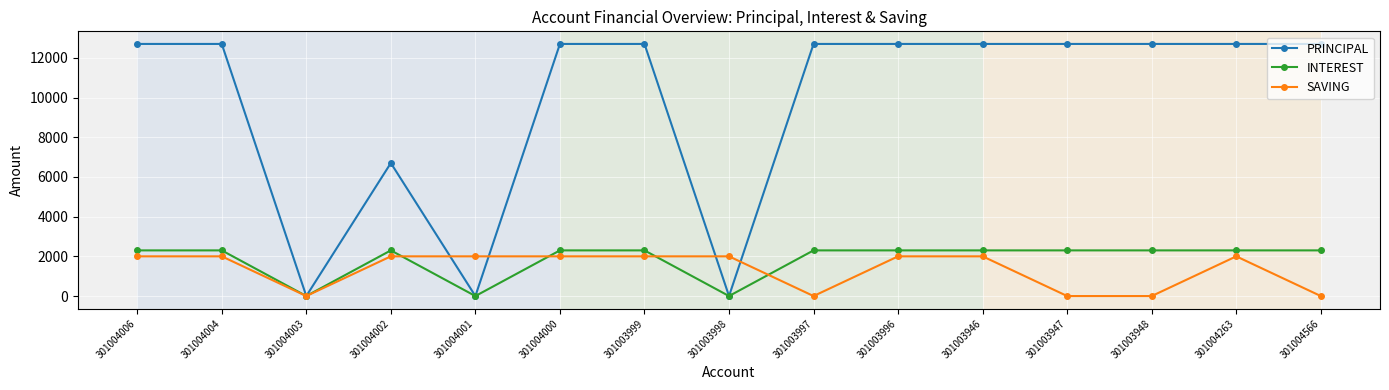

True or false: INTEREST and SAVING intersect in this chart.

True